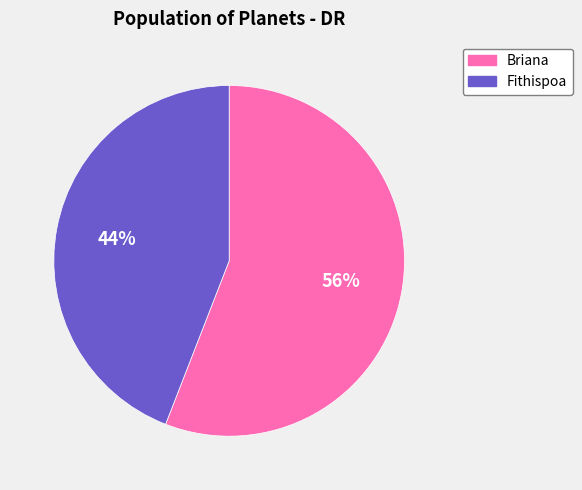

Which slice represents more than half of the pie?

Briana